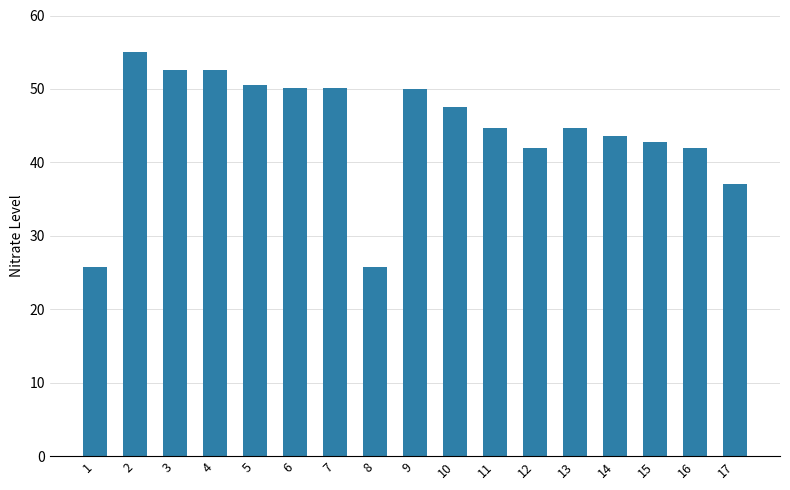

What is the value of the 4th bar from the left?

52.6